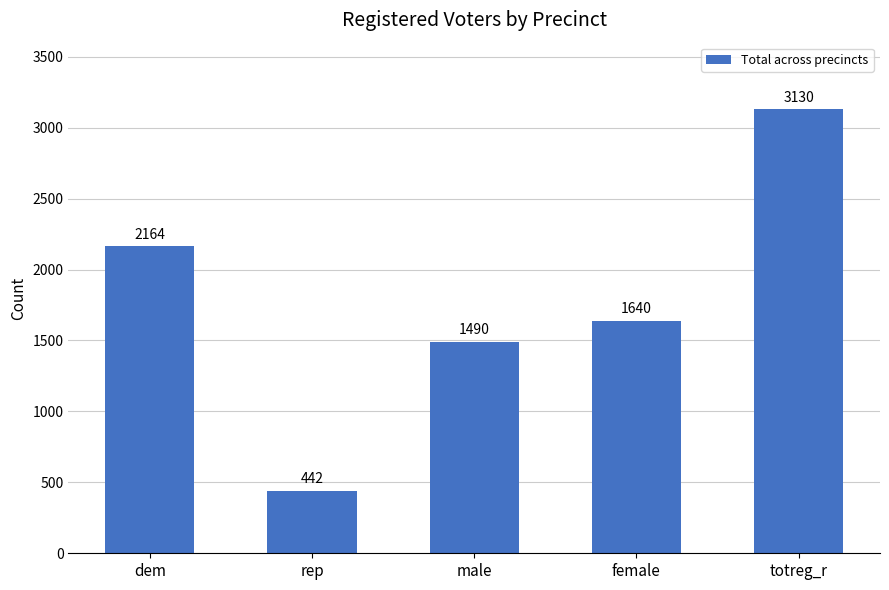

Is it true that the value at totreg_r is 5276?

False